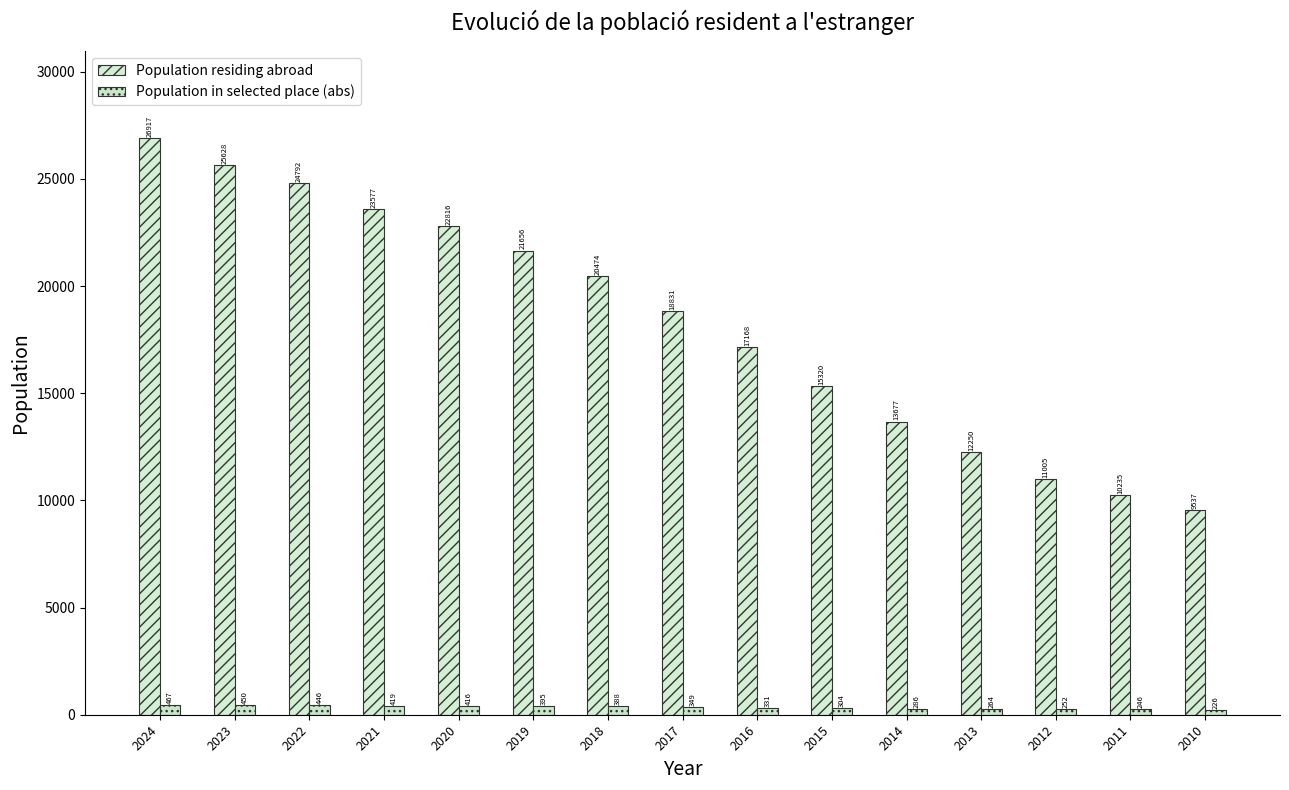

How many groups of bars are there?

15